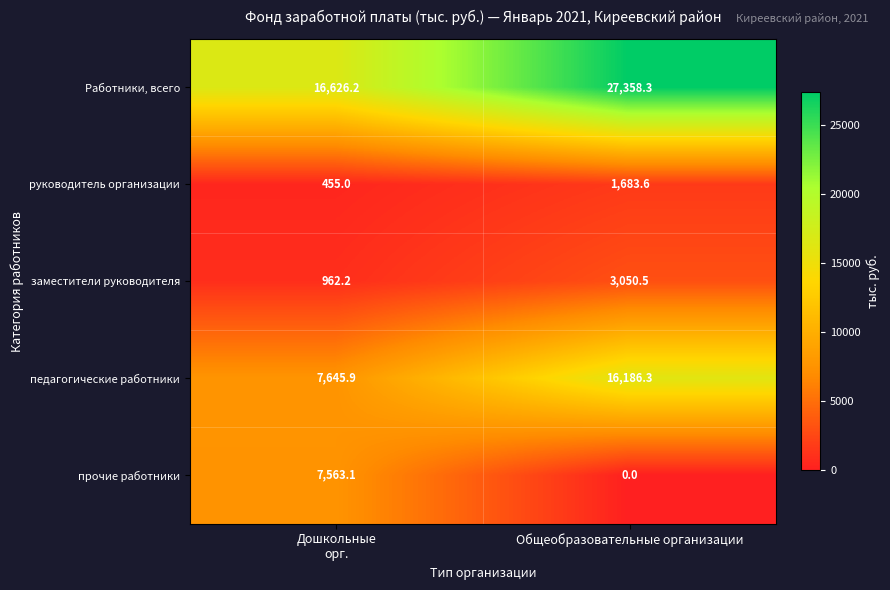

What is the spread (max minus min) of values at Дошкольные
орг.?

16171.2